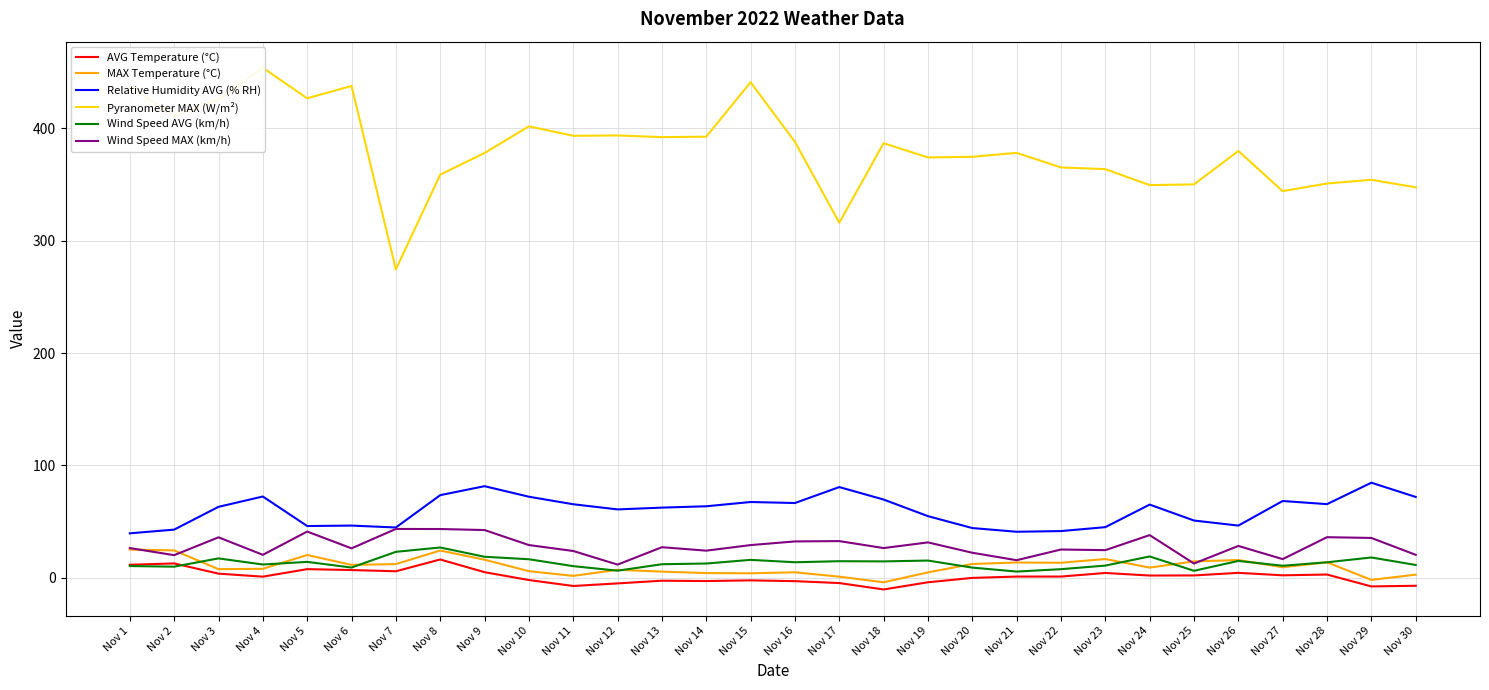

What is the value of the Wind Speed AVG (km/h) point at the 22nd from the left?

7.5